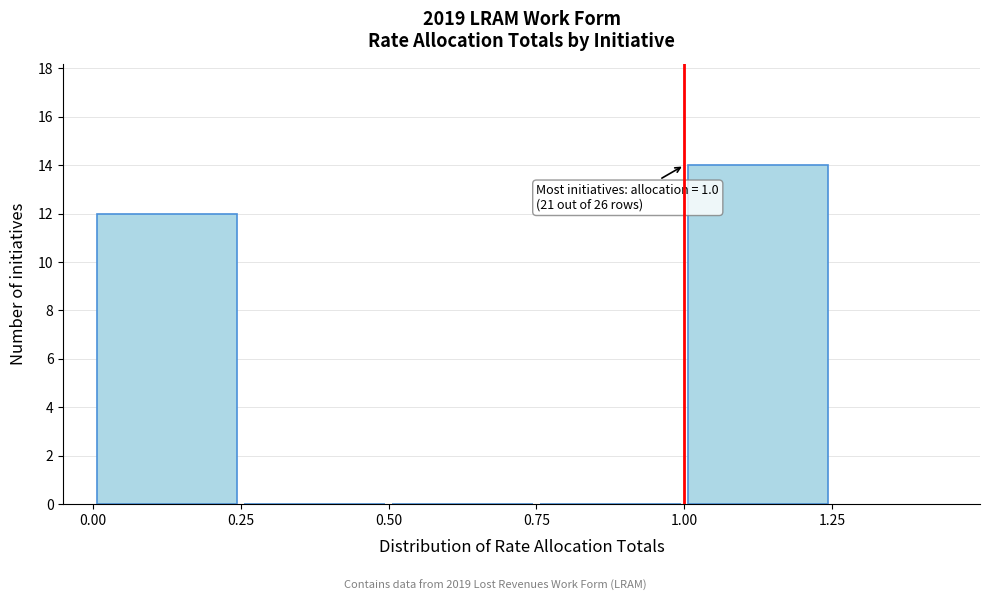

Which range on the x-axis has the tallest bar?

1.00 to 1.25